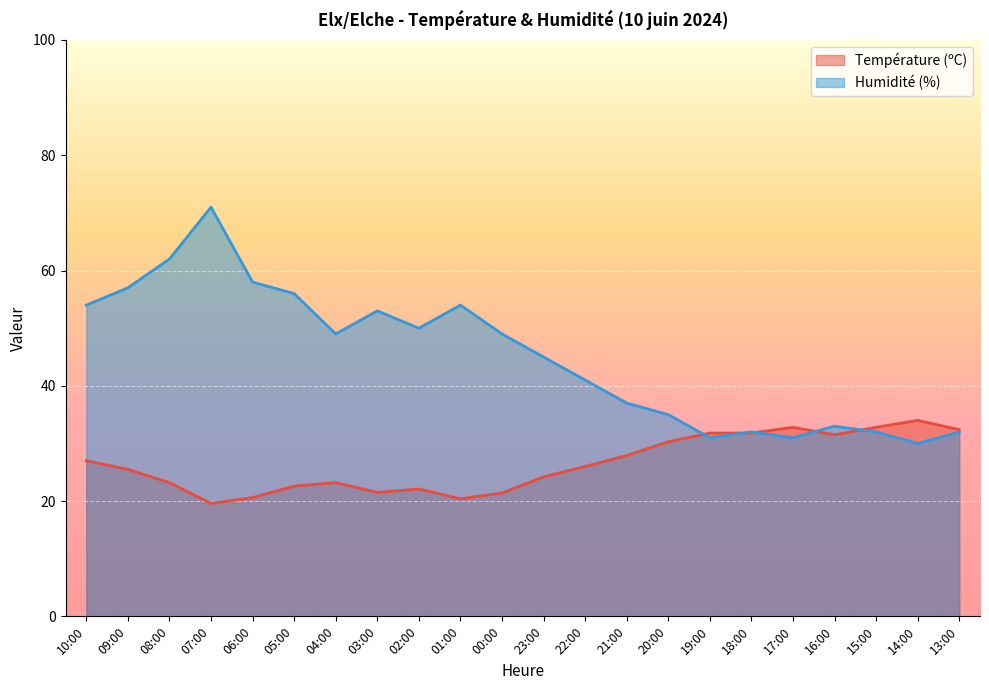

Reading right to left, list all the values displayed in this chart.

Température (ºC): 13:00=32.4	14:00=34.0	15:00=32.8	16:00=31.5	17:00=32.8	18:00=31.8	19:00=31.8	20:00=30.3	21:00=27.9	22:00=26.0	23:00=24.2	00:00=21.4	01:00=20.4	02:00=22.1	03:00=21.5	04:00=23.2	05:00=22.6	06:00=20.6	07:00=19.6	08:00=23.2	09:00=25.5	10:00=27.0
Humidité (%): 13:00=32.0	14:00=30.0	15:00=32.0	16:00=33.0	17:00=31.0	18:00=32.0	19:00=31.0	20:00=35.0	21:00=37.0	22:00=41.0	23:00=45.0	00:00=49.0	01:00=54.0	02:00=50.0	03:00=53.0	04:00=49.0	05:00=56.0	06:00=58.0	07:00=71.0	08:00=62.0	09:00=57.0	10:00=54.0